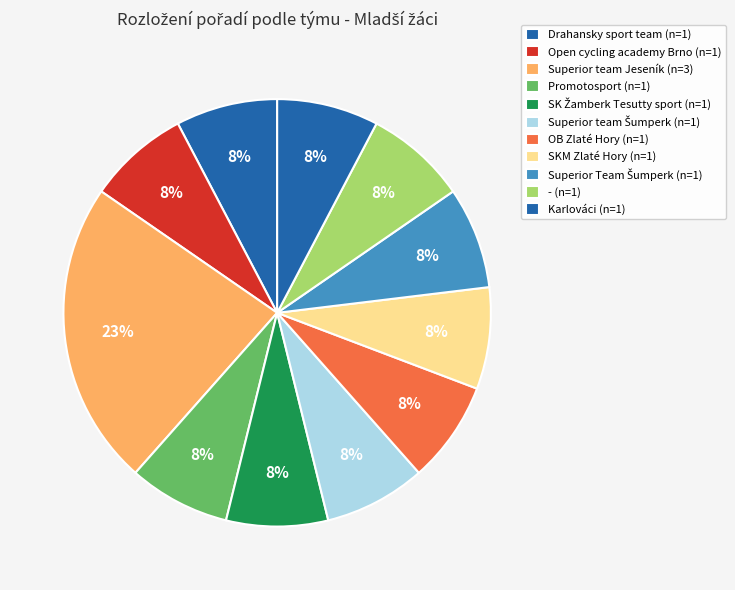

Count the number of slices in the pie.

11